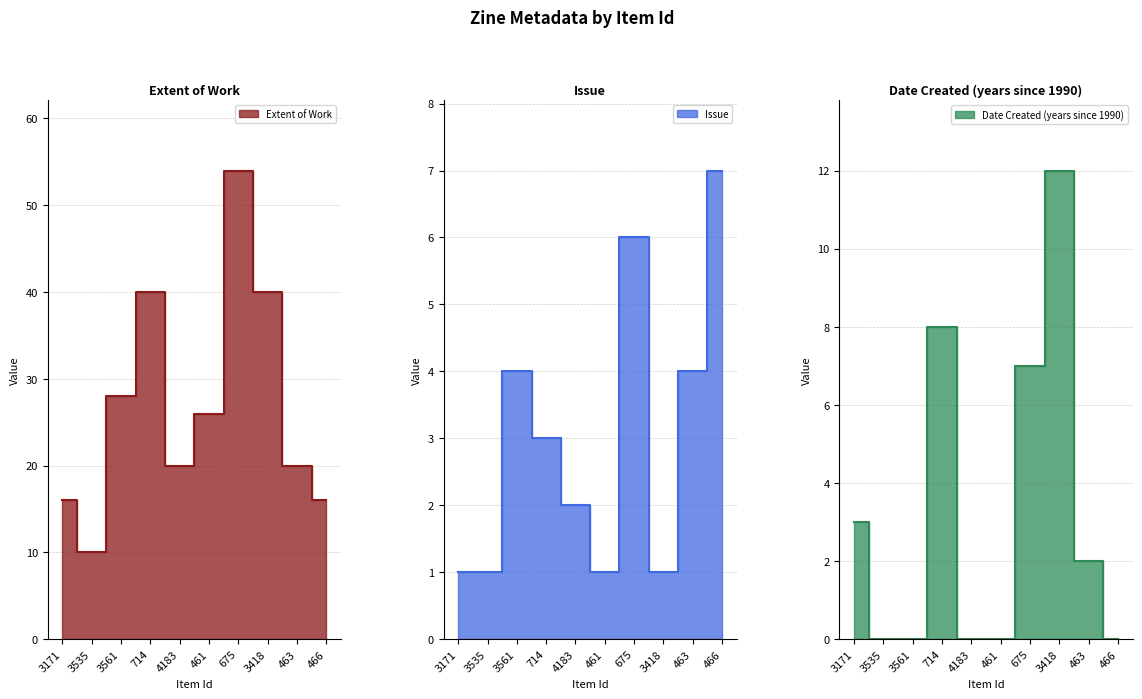

True or false: Extent of Work has a value of 28 at 3561.

True